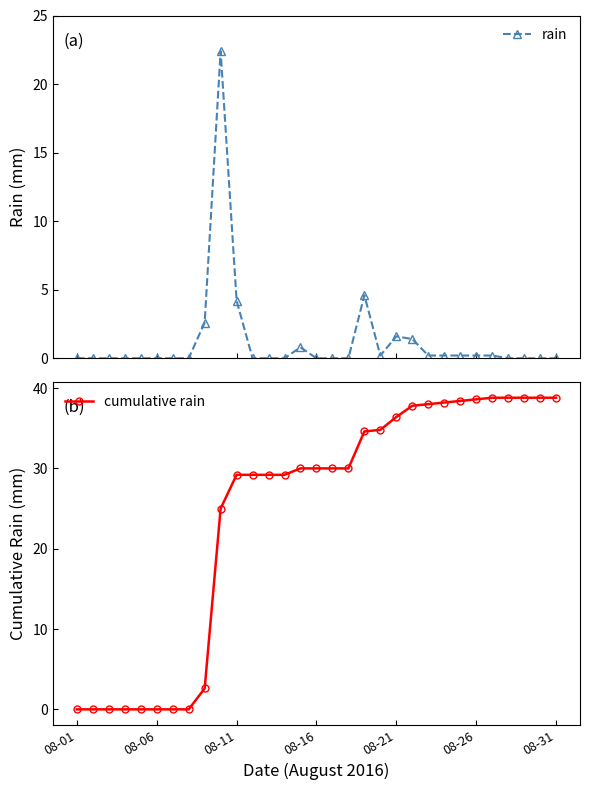

At which label does rain reach its minimum?

08-01